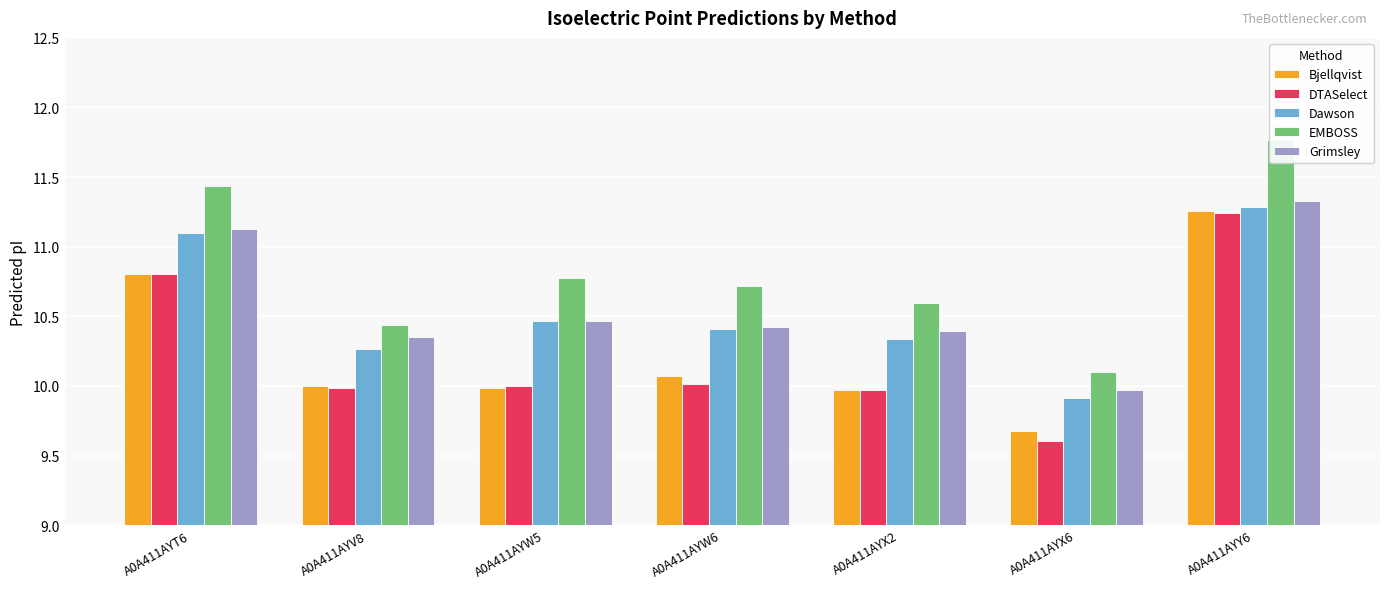

Is the value of EMBOSS at A0A411AYT6 greater than the value of Grimsley at A0A411AYX2?

Yes